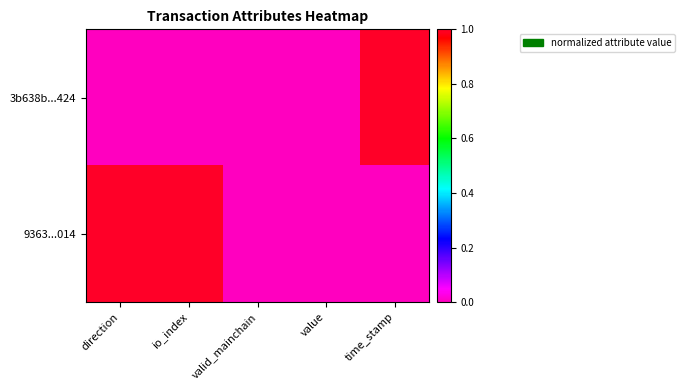

Which series has the largest total across all categories?

9363...014